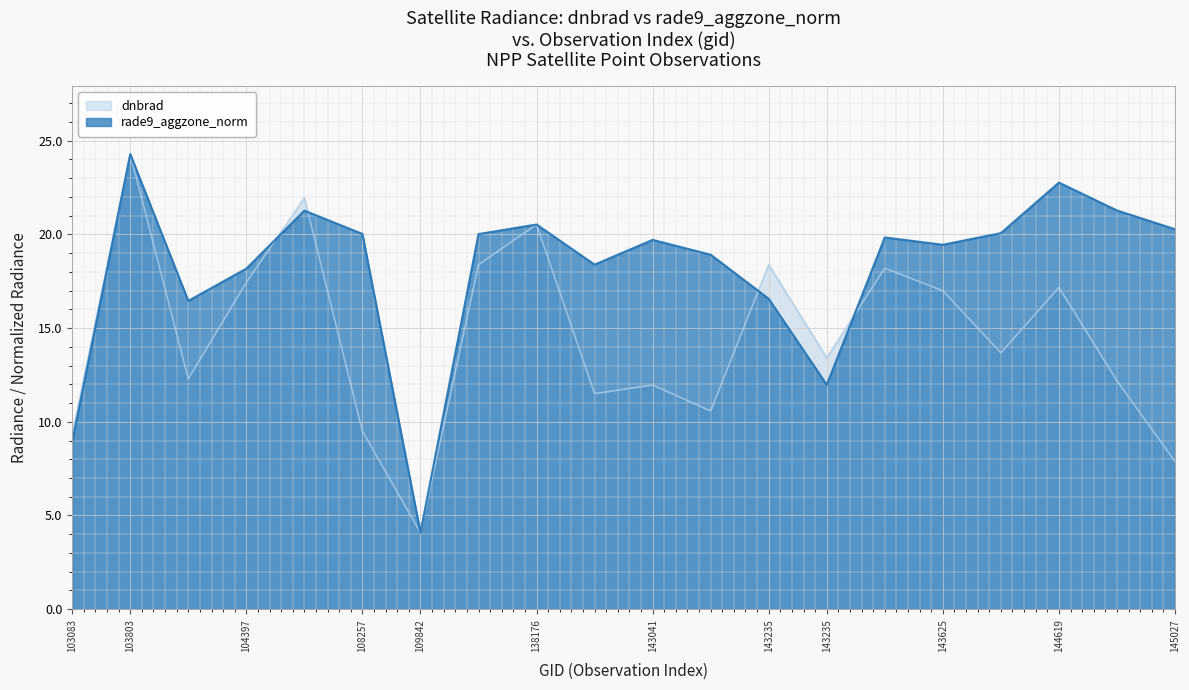

Between 109842 and 144817, which is larger?

144817